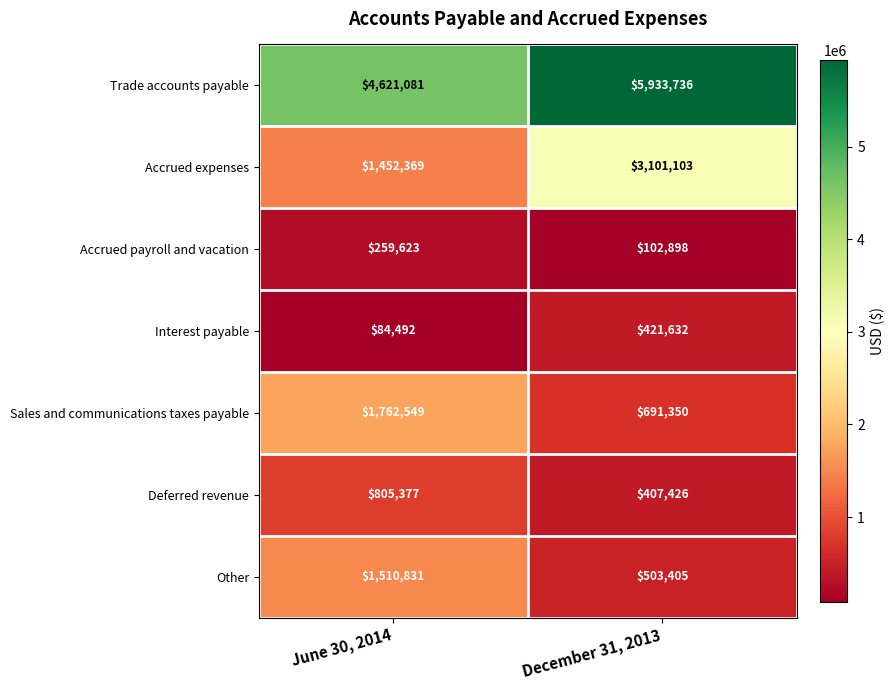

Read the Interest payable value at June 30, 2014.

84492